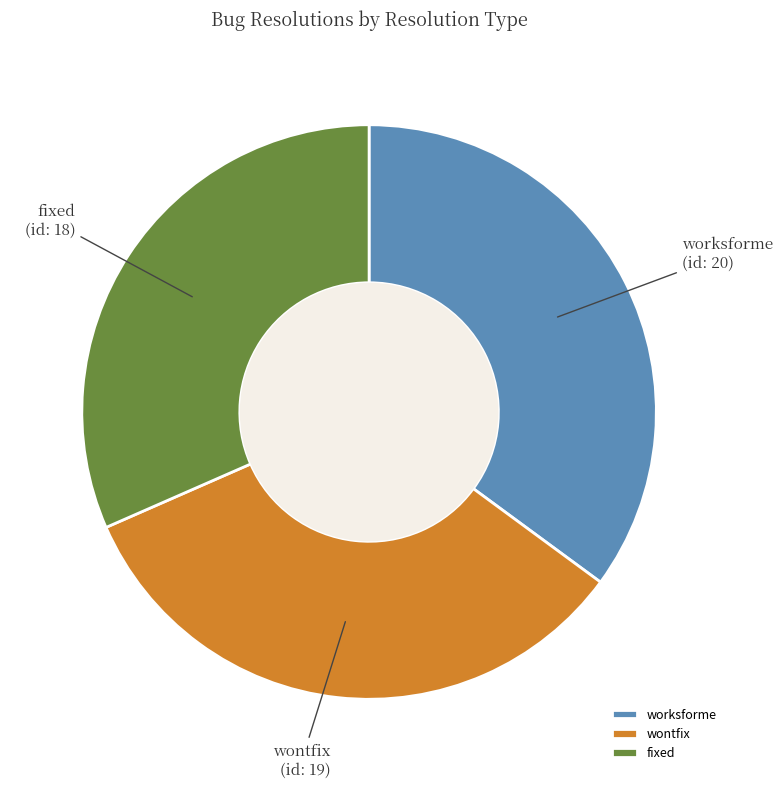

Which has a higher value, worksforme or wontfix?

worksforme